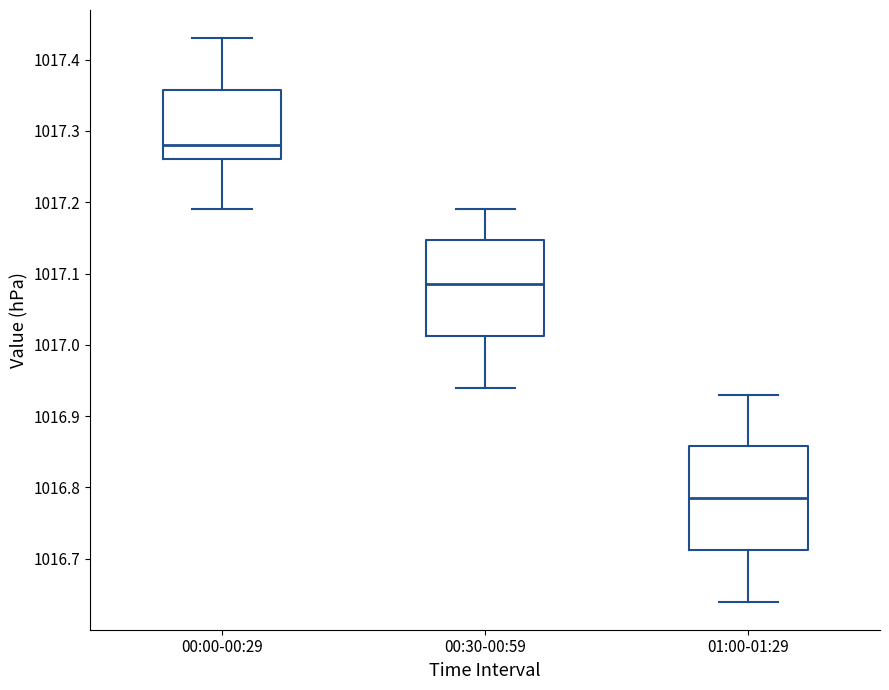

Reading left to right, transcribe this box plot: for each box, give where its median line is, the range the box spans, and where its two whiskers end, as read against the y-axis. The values are not printed on the chart, so give them approximately, as read against the axis.

00:00-00:29: median 1017.28, box 1017.26 to 1017.36, whiskers 1017.19 to 1017.43
00:30-00:59: median 1017.09, box 1017.01 to 1017.15, whiskers 1016.94 to 1017.19
01:00-01:29: median 1016.79, box 1016.71 to 1016.86, whiskers 1016.64 to 1016.93